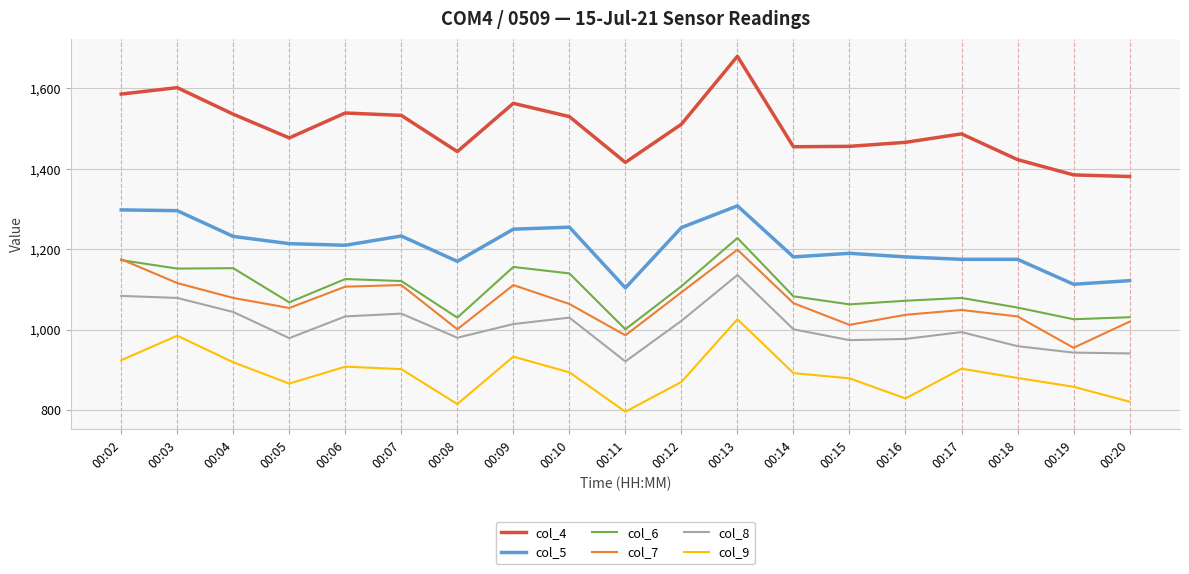

At which label is col_7 closest to 1077?

00:04